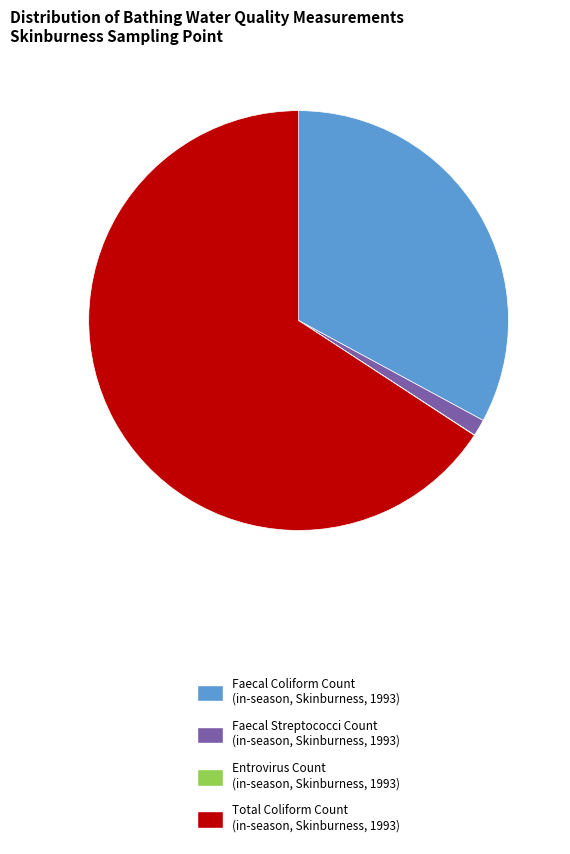

Between Faecal Coliform Count (in-season, Skinburness, 1993) and Faecal Streptococci Count (in-season, Skinburness, 1993), which is larger?

Faecal Coliform Count (in-season, Skinburness, 1993)